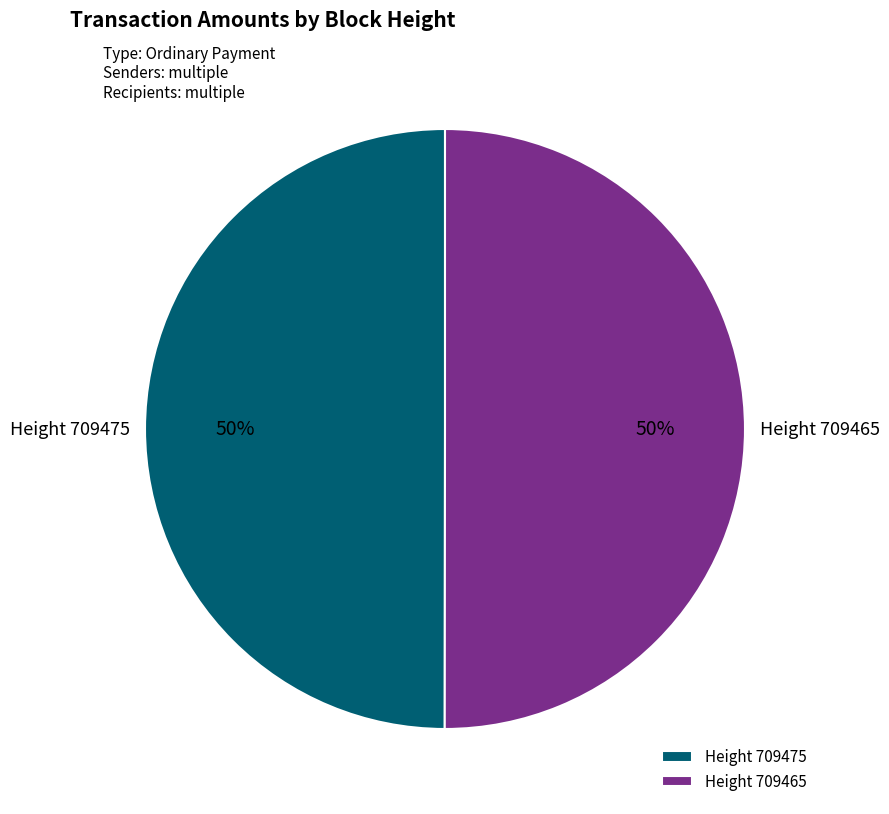

Is it true that Height 709465 is 64% of the pie?

False